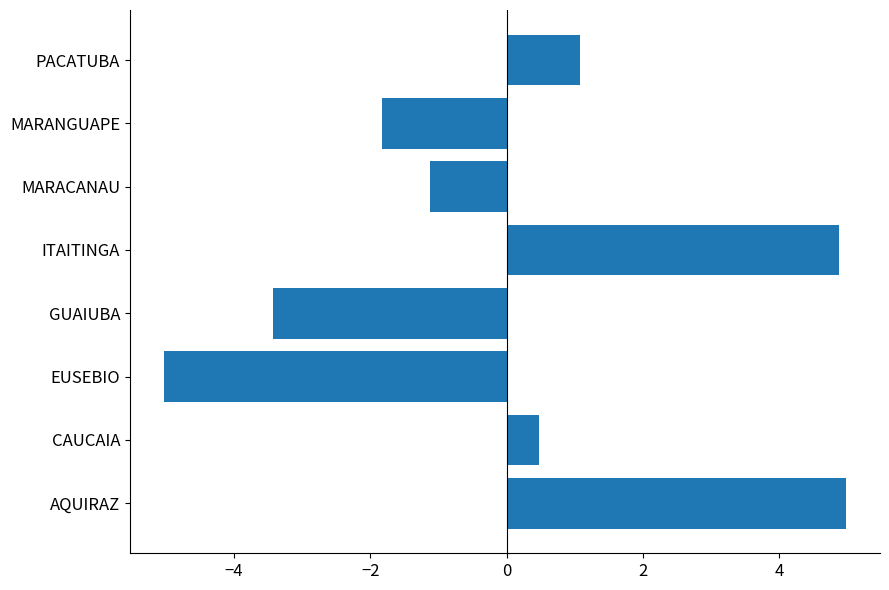

At which label is the value closest to 0?

CAUCAIA